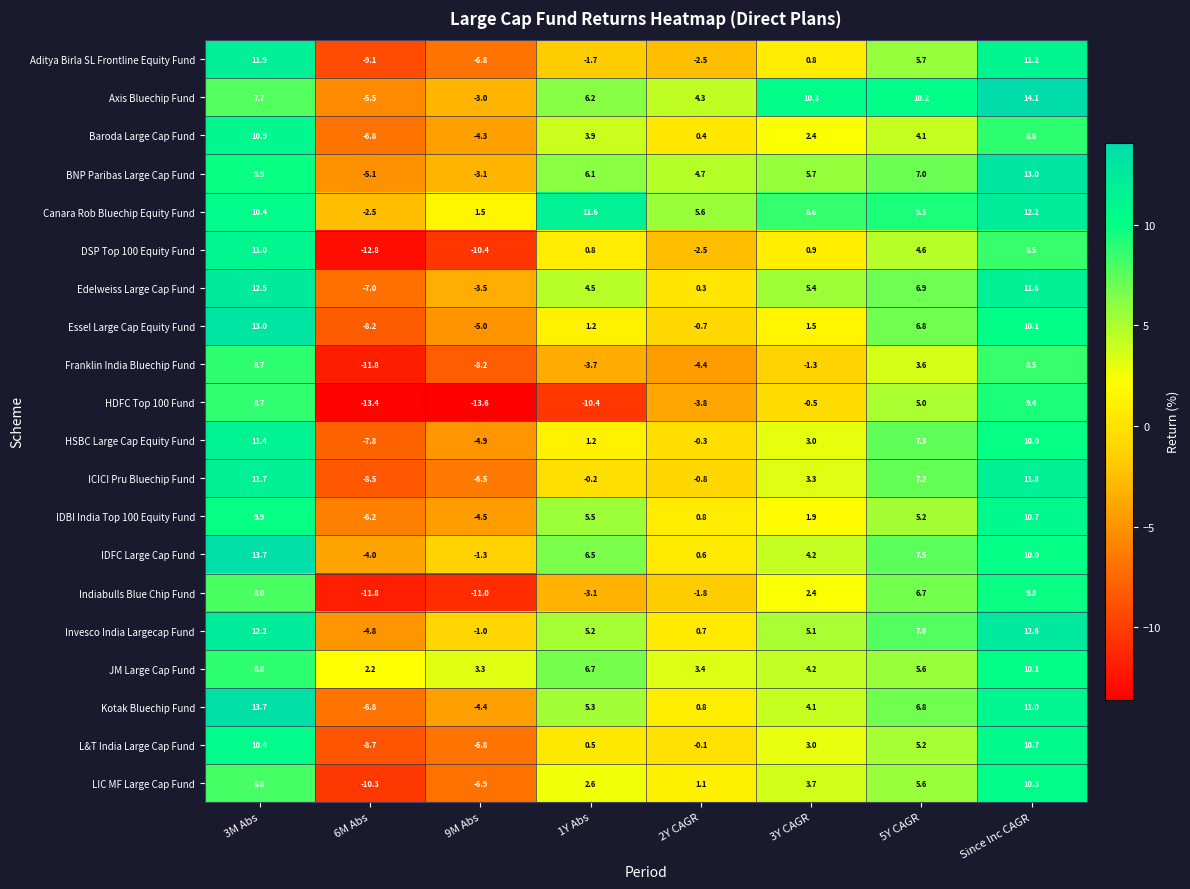

The value of HSBC Large Cap Equity Fund at 5Y CAGR is 7.3. True or false?

True